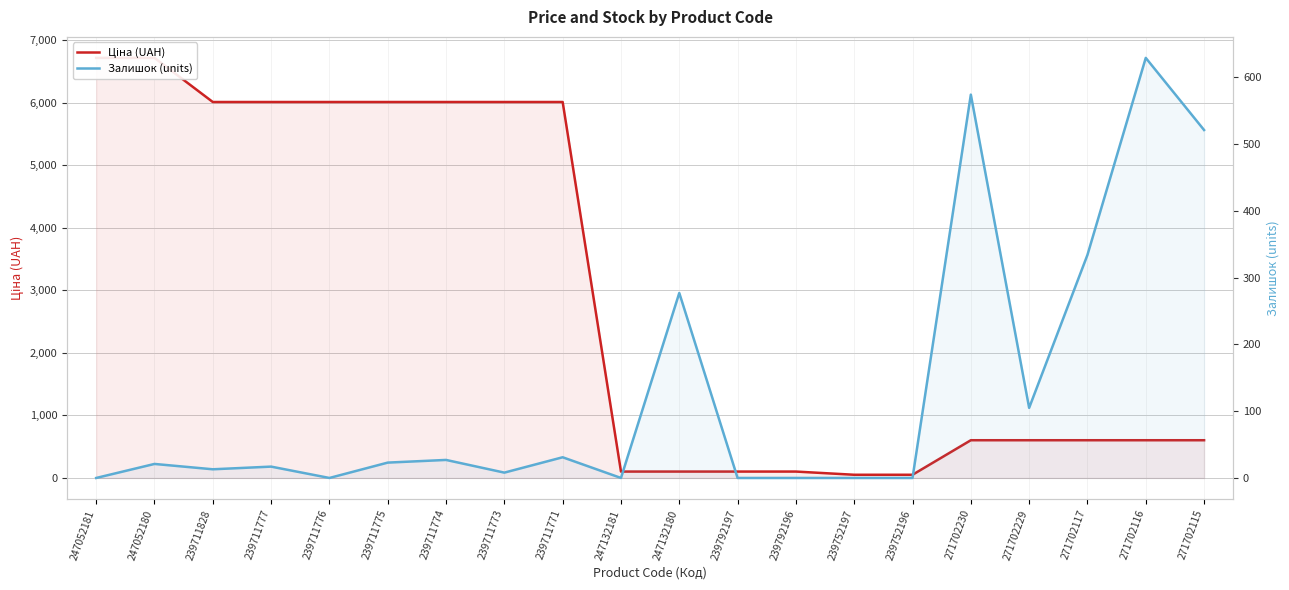

True or false: Ціна (UAH) has more than 0 interior local peaks.

False